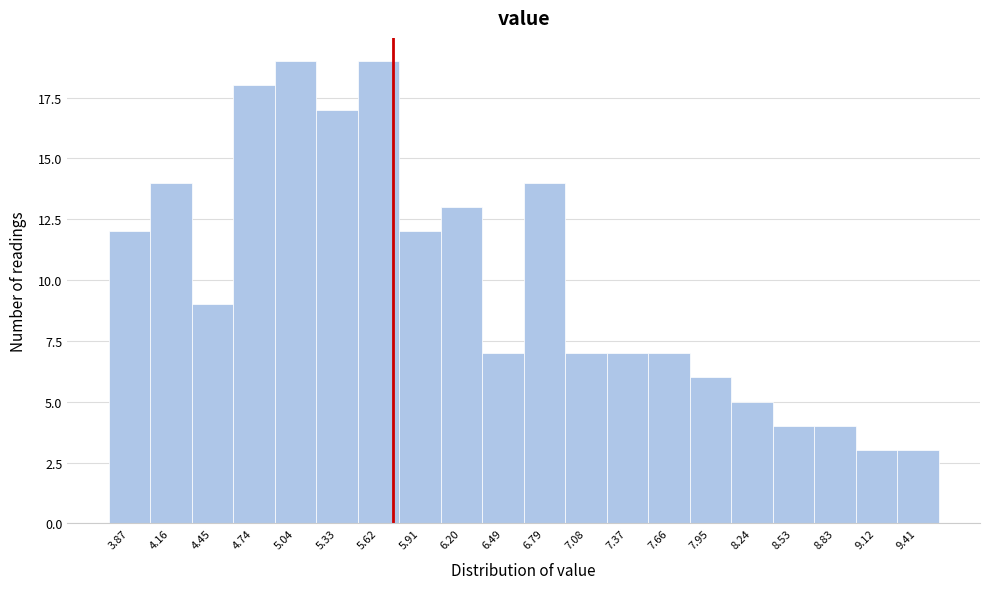

Reading left to right, list all the values displayed in this chart.

3.87=12	4.16=14	4.45=9	4.74=18	5.04=19	5.33=17	5.62=19	5.91=12	6.20=13	6.49=7	6.79=14	7.08=7	7.37=7	7.66=7	7.95=6	8.24=5	8.53=4	8.83=4	9.12=3	9.41=3